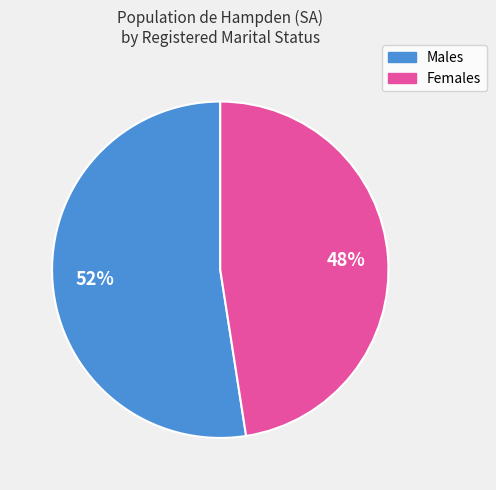

Does Females account for over 50% of the chart?

No